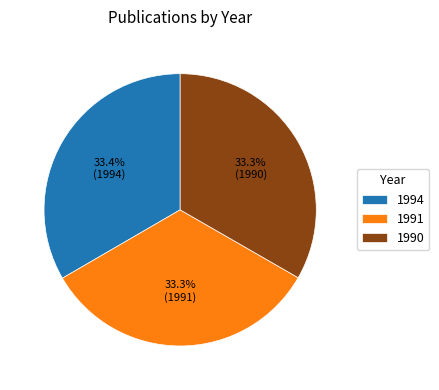

What is the ratio of the value at 1990 to the value at 1994?

1.0